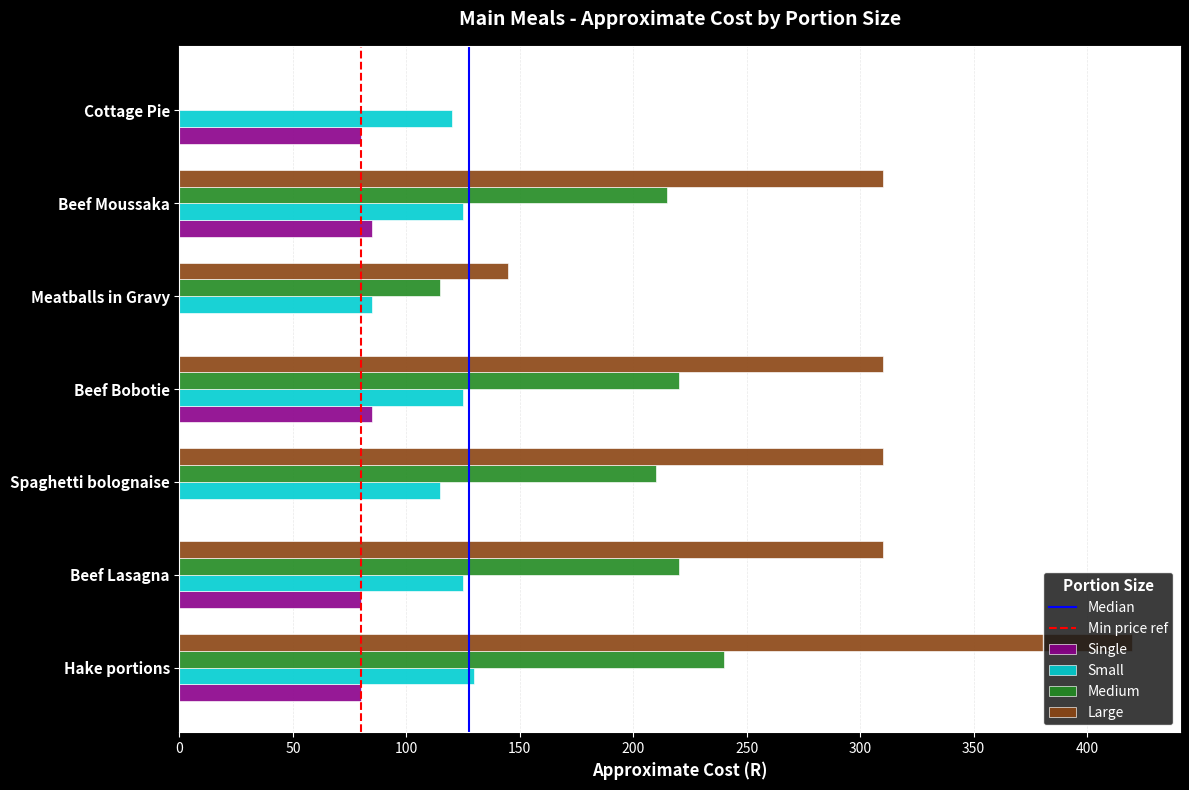

Is the value of Single at Hake portions greater than the value of Large at Hake portions?

No